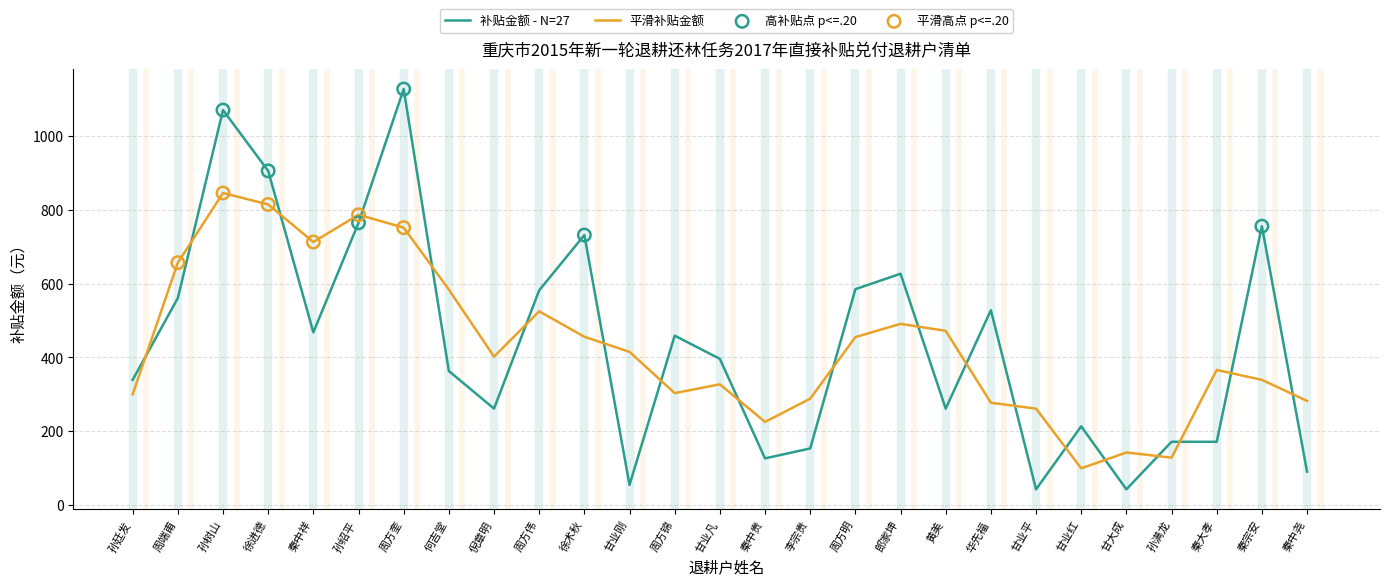

Which series has the widest spread of values?

补贴金额 - N=27